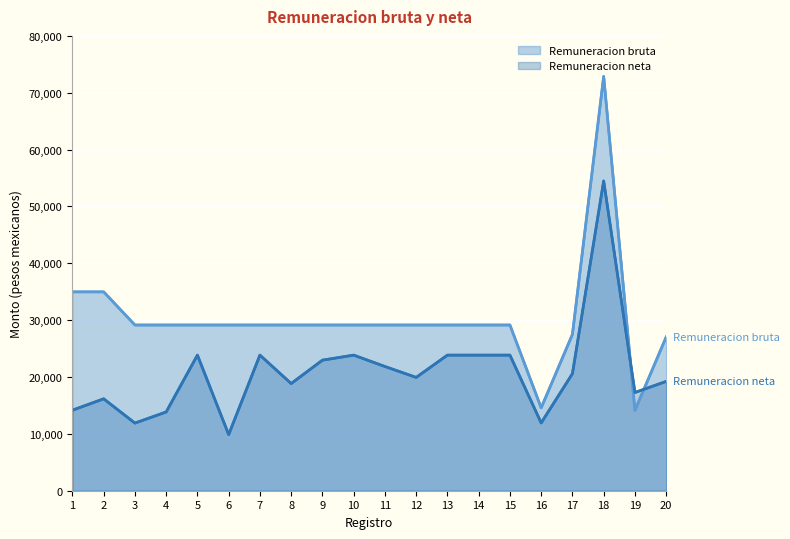

What is the average value of the Remuneracion bruta (line) series?

30250.8